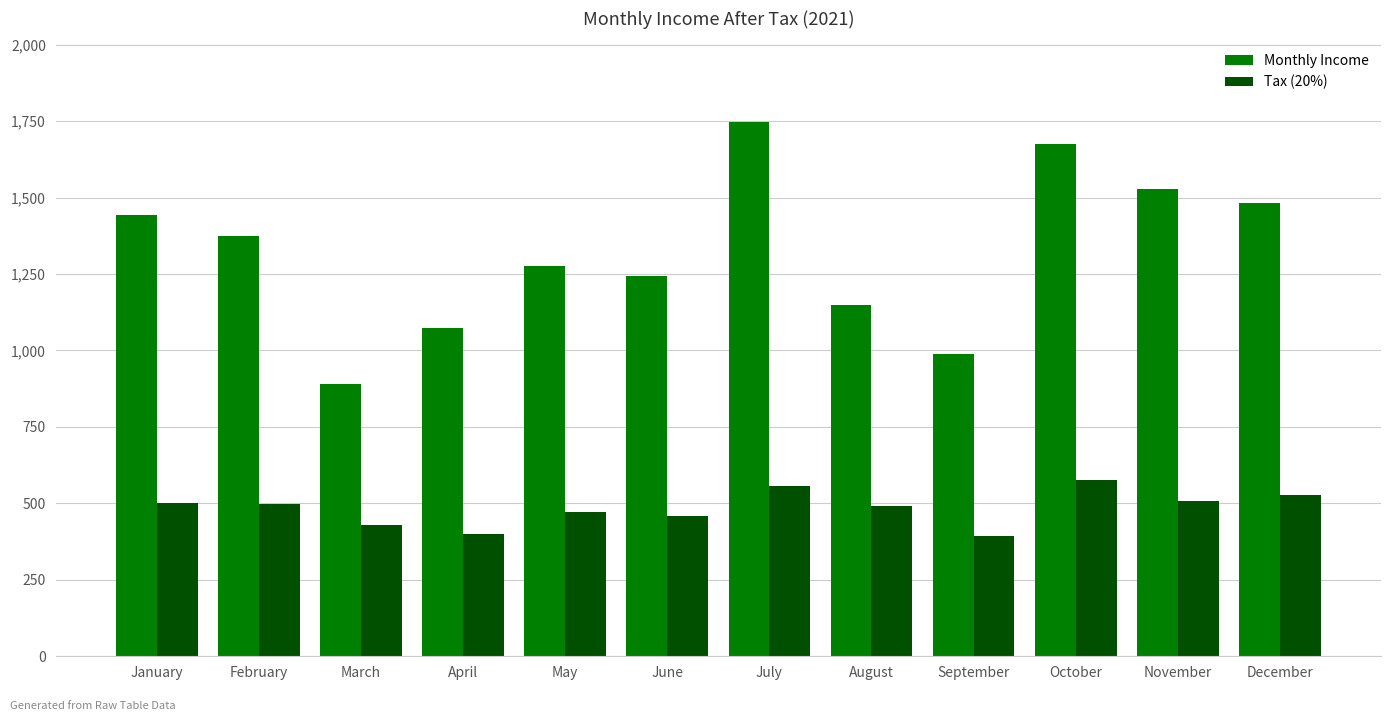

At how many categories does at least one series exceed 1648?

2